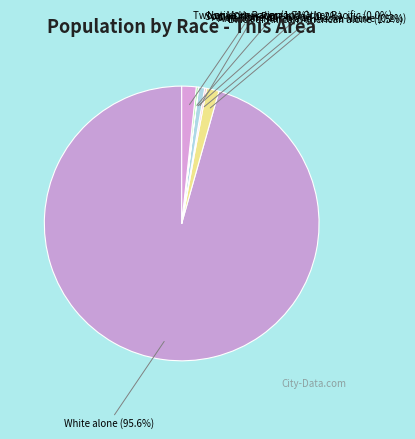

Which slice is the largest?

White alone